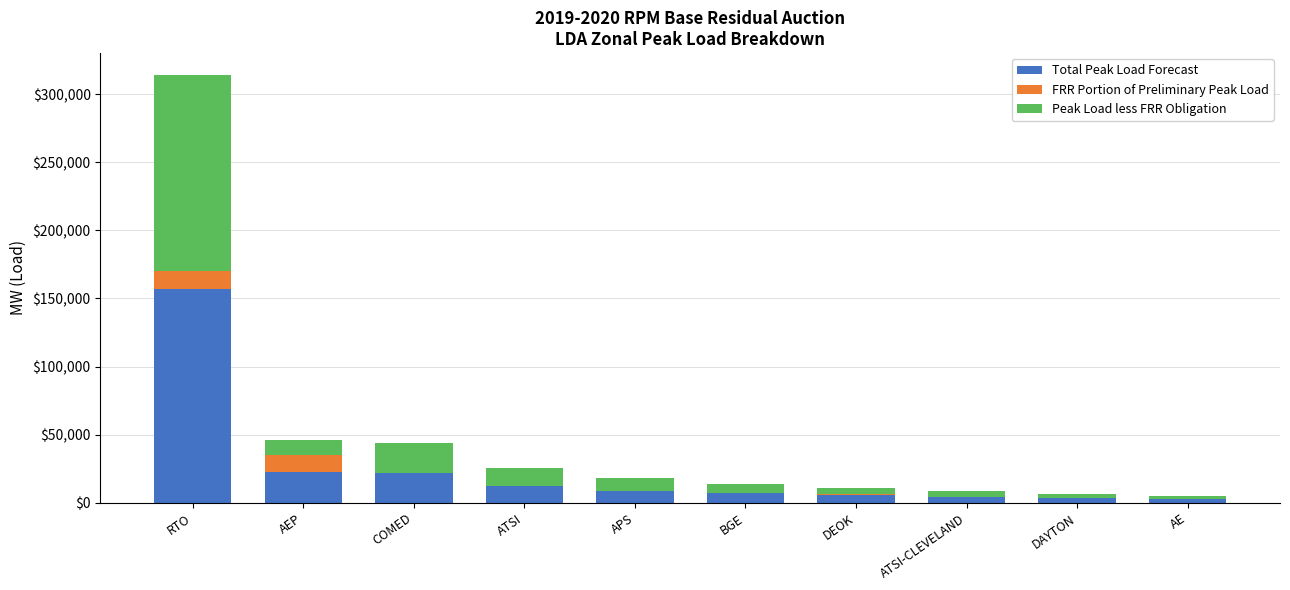

What is the total value across all series at ATSI?

25234.0